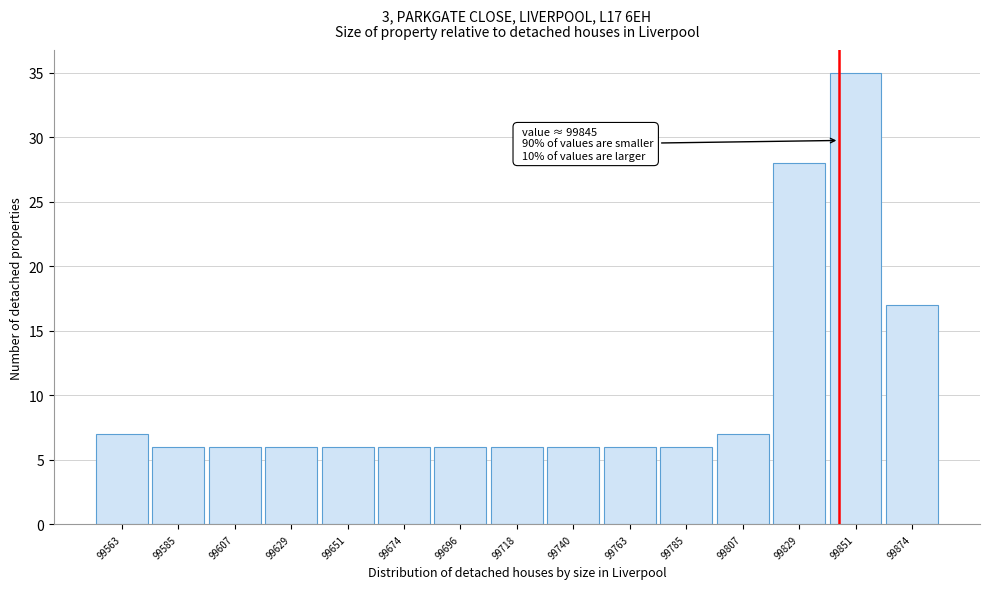

Over which range of the x-axis is the bar tallest?

99840 to 99865